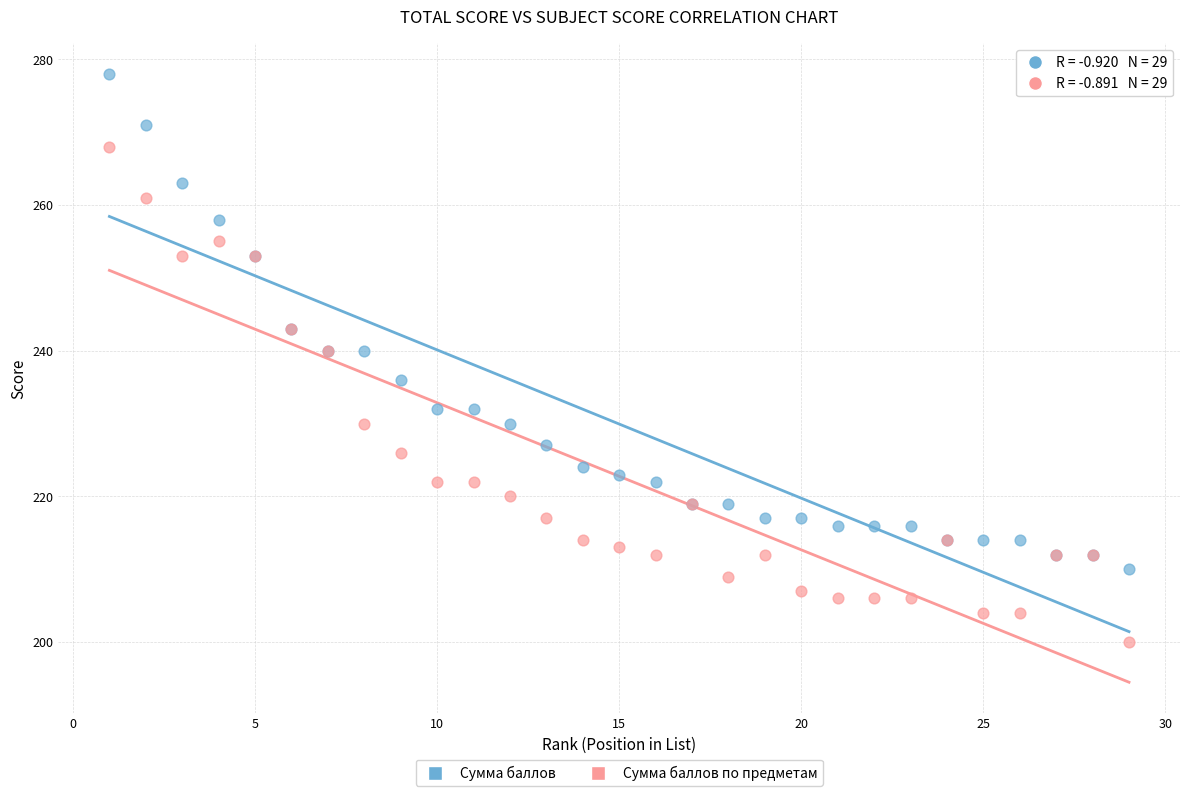

What are all the series names shown in the legend?

Сумма баллов, Сумма баллов по предметам